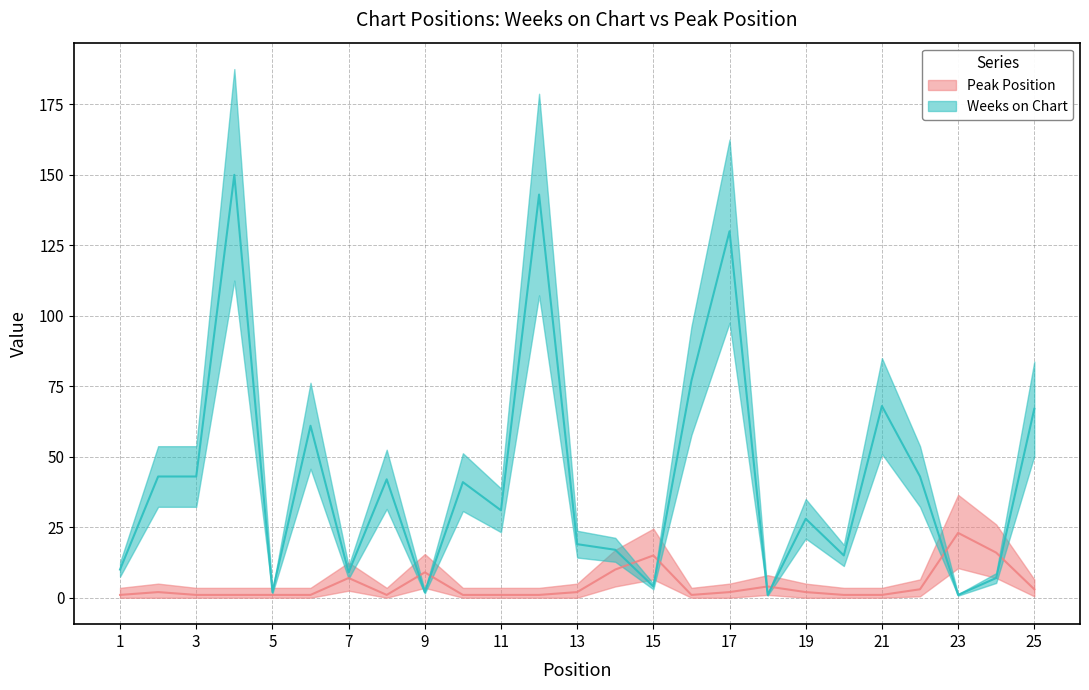

How many distinct data groups are displayed?

2